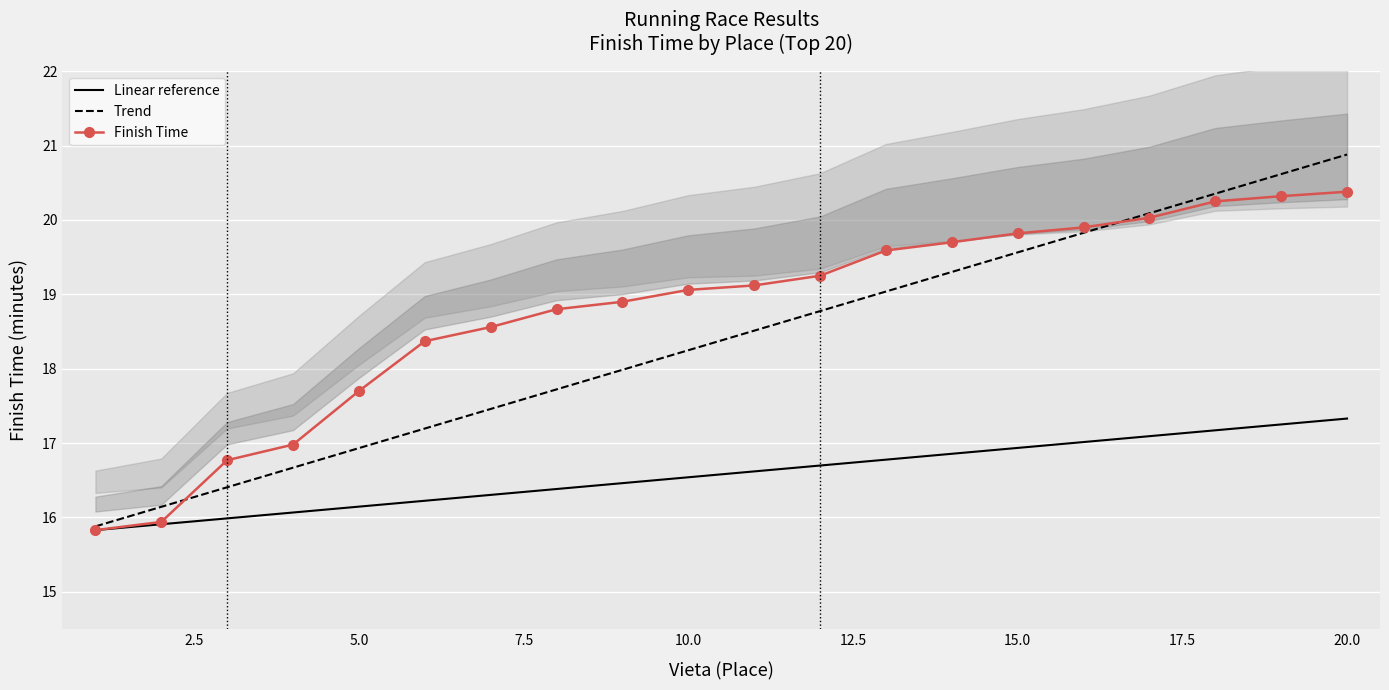

Which series has the largest total across all categories?

Finish Time